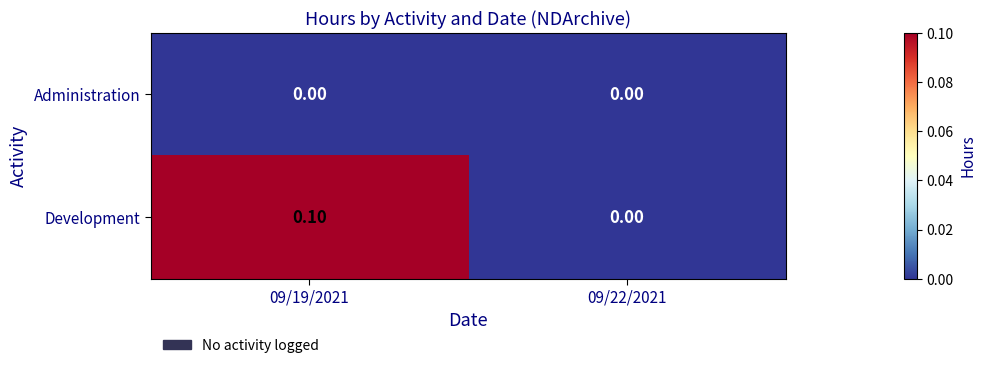

Rank the series by their maximum value, from lowest to highest.

Administration, Development